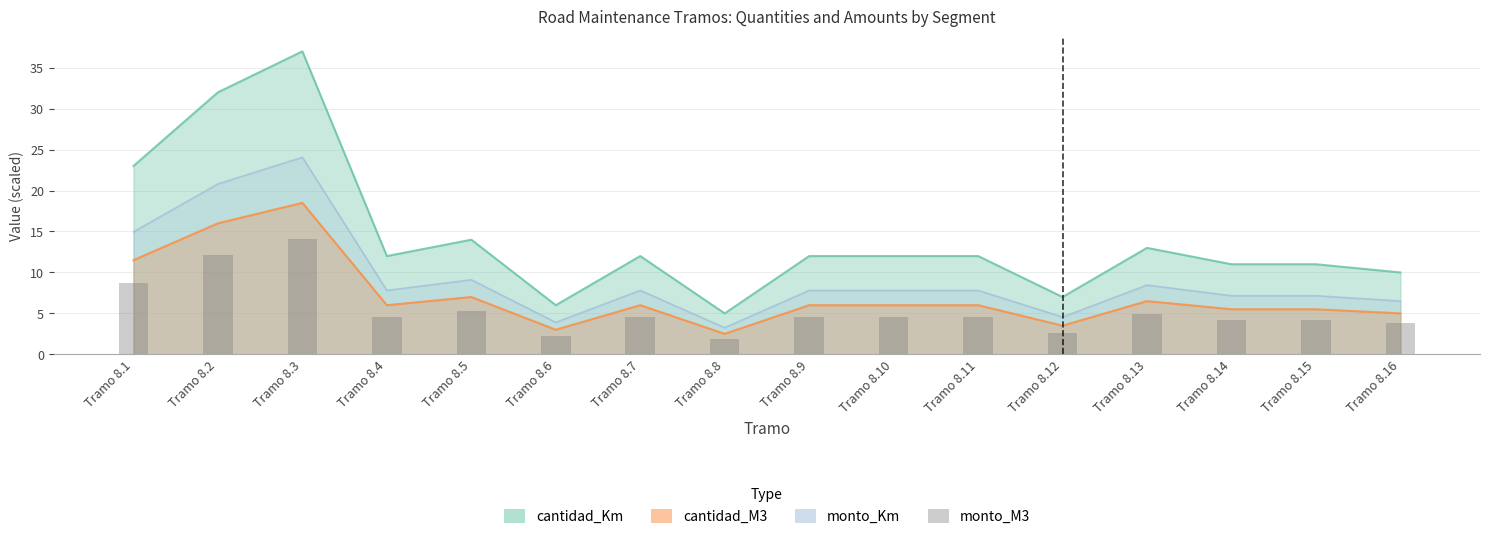

What is the difference between the maximum and minimum values?

12.1